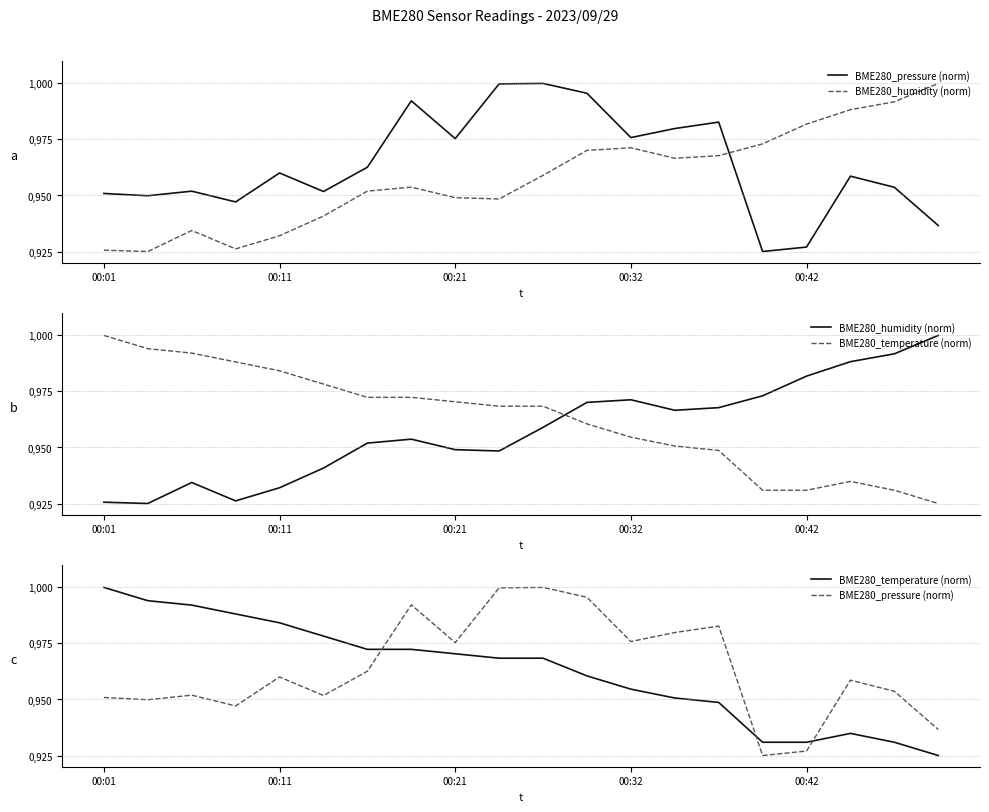

Where do BME280_humidity (norm) and BME280_temperature (norm) first cross each other?

10 and 11